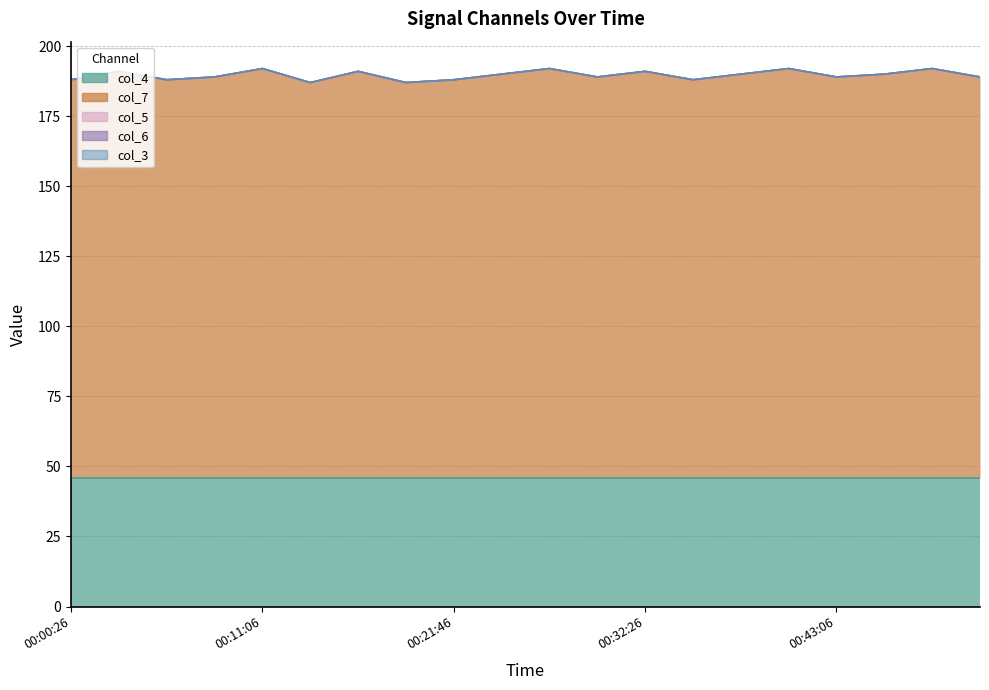

True or false: col_4 and col_6 cross at least once.

False